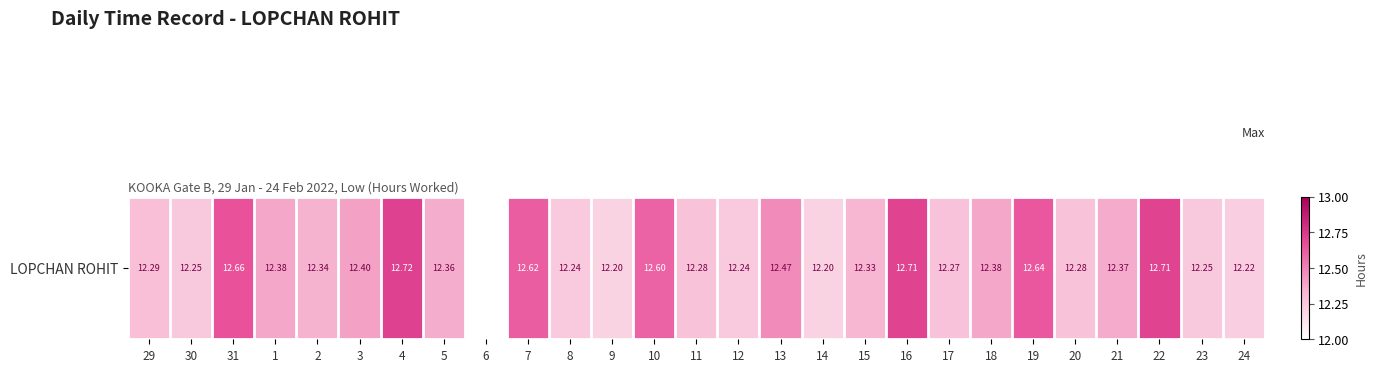

List the labels in order of value, smallest first.

6, 9, 14, 24, 8, 12, 30, 23, 17, 11, 20, 29, 15, 2, 5, 21, 1, 18, 3, 13, 10, 7, 19, 31, 16, 22, 4